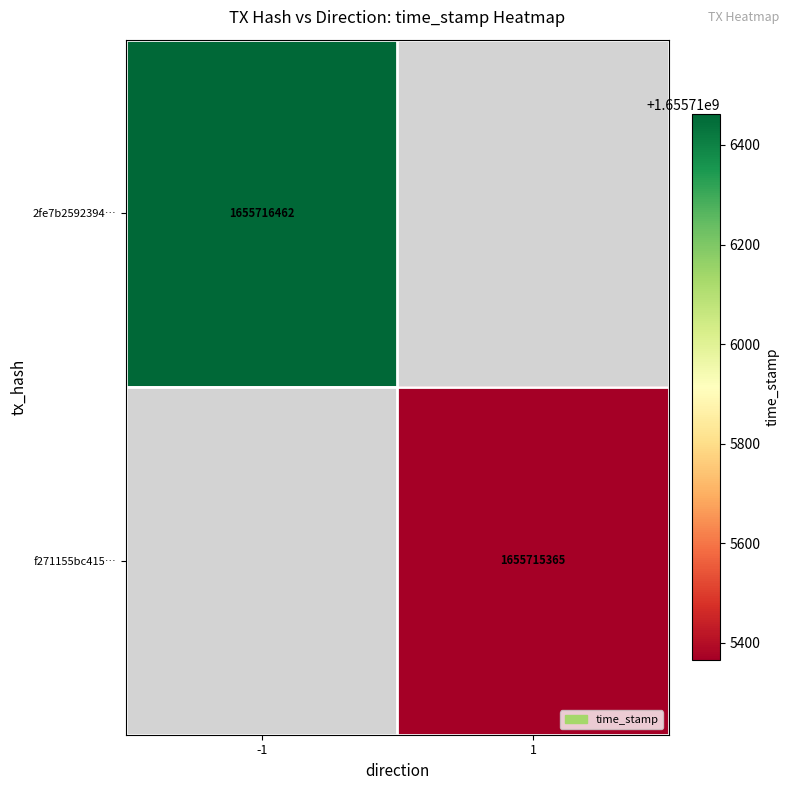

What is the spread (max minus min) of values at time_stamp?

1097